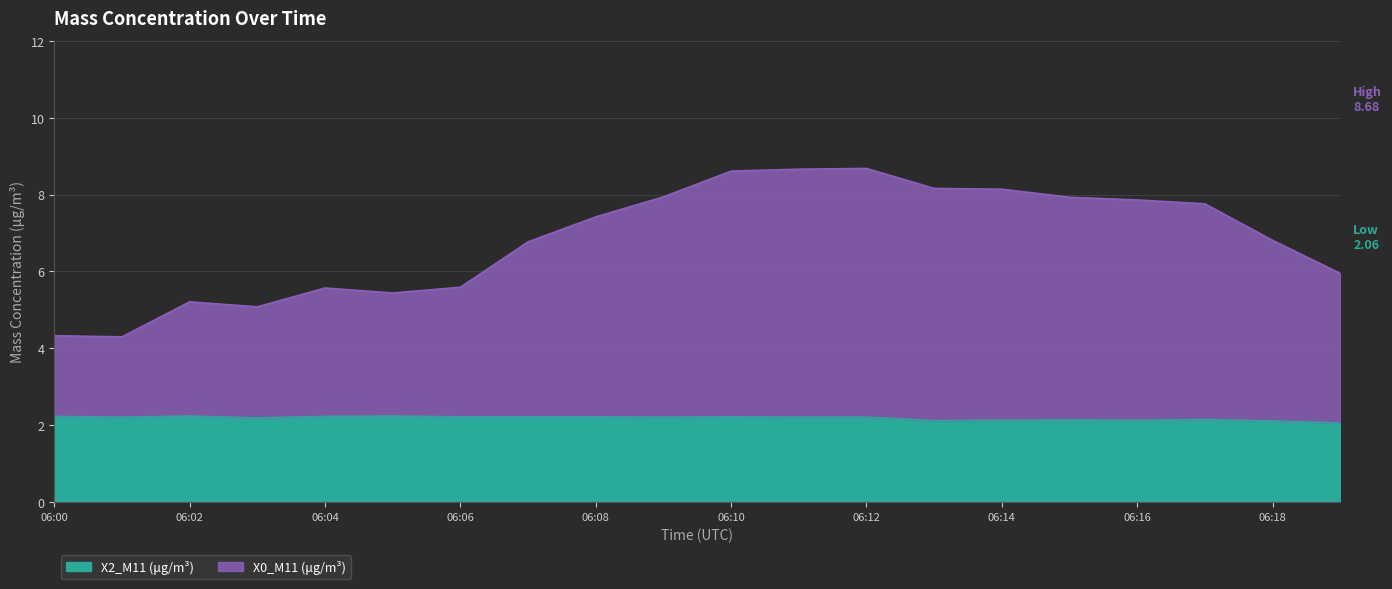

Rank the series by their average value, from highest to lowest.

X0_M11 (μg/m³), X2_M11 (μg/m³)